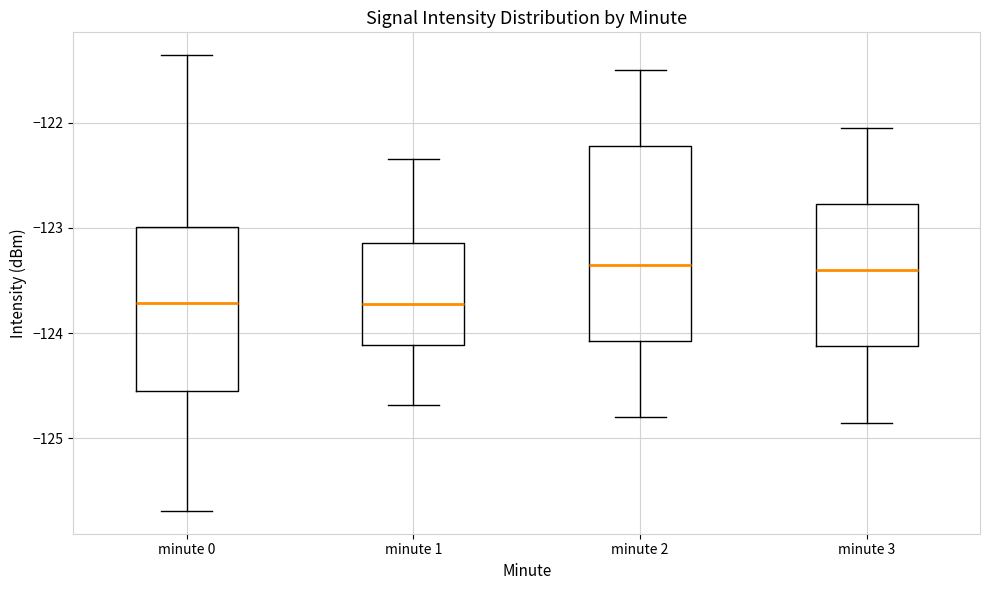

Which box is the tallest, from its lower edge to its upper edge?

minute 2